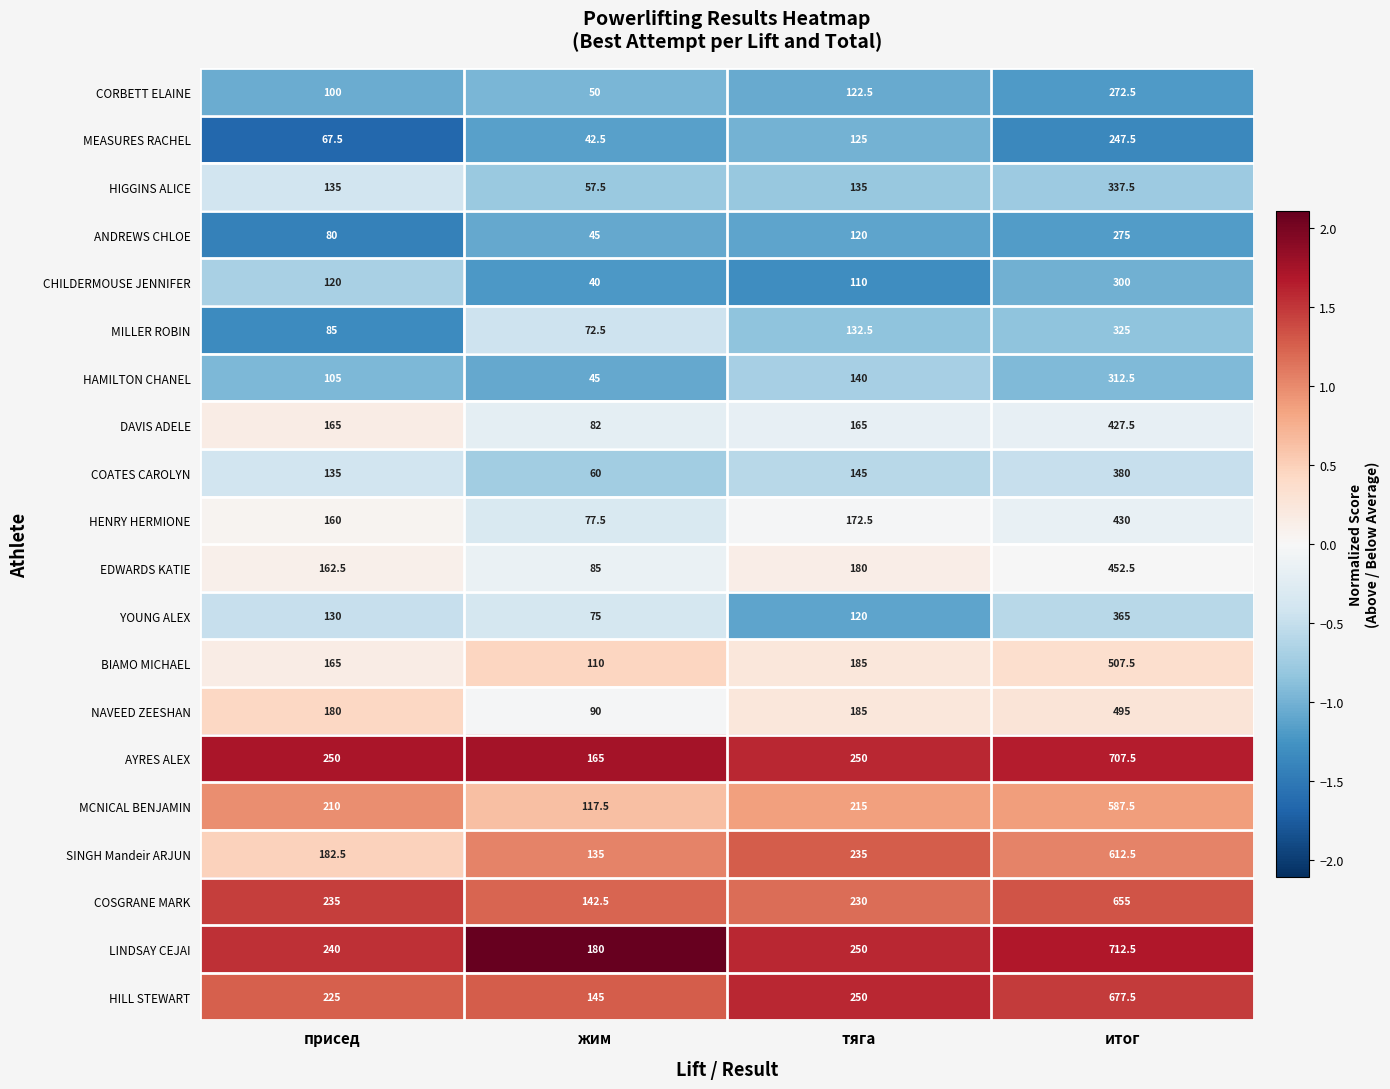

Is the value of SINGH Mandeir ARJUN at присед greater than the value of BIAMO MICHAEL at тяга?

No